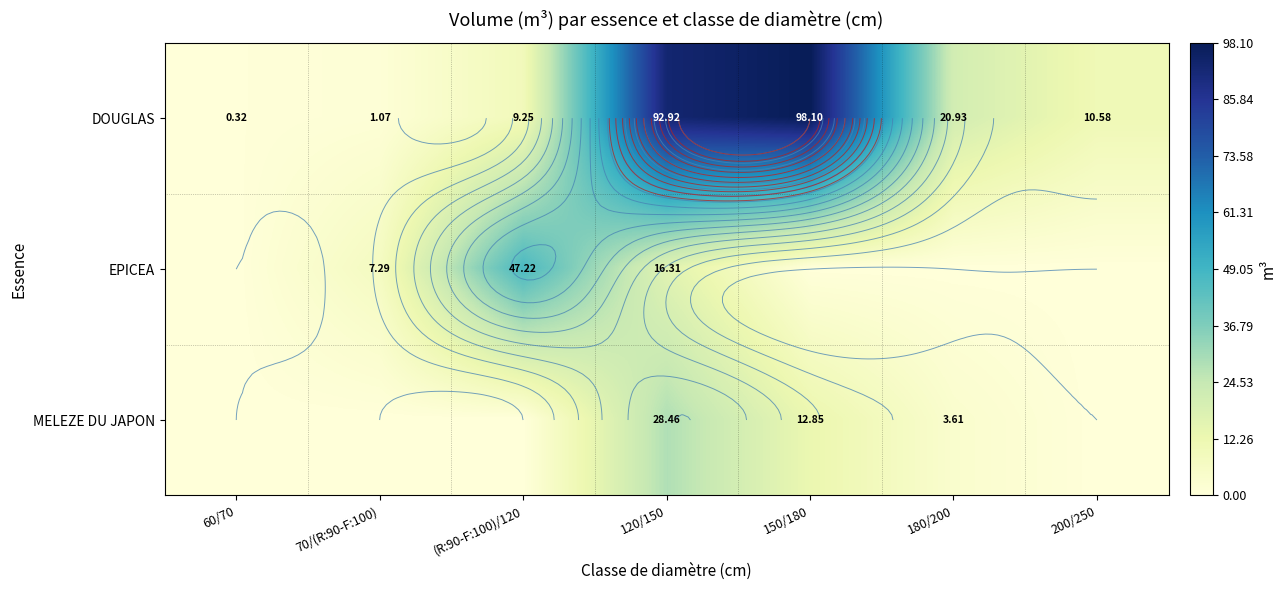

What is the difference between the maximum and minimum values in the MELEZE DU JAPON series?

28.5